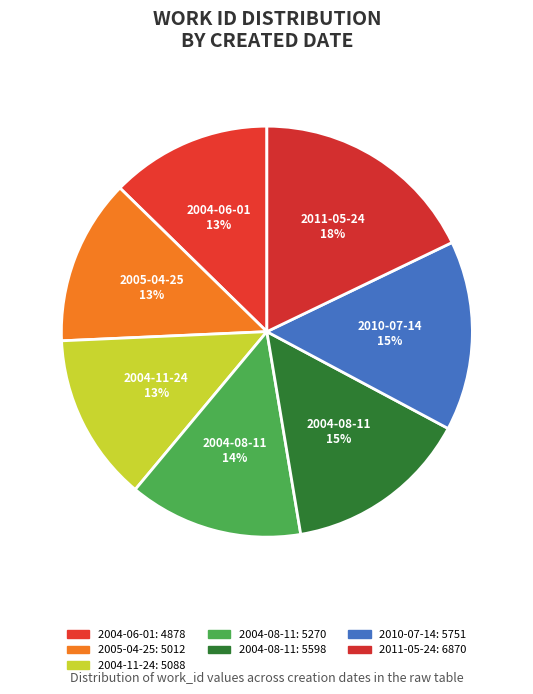

Count the number of slices in the pie.

7